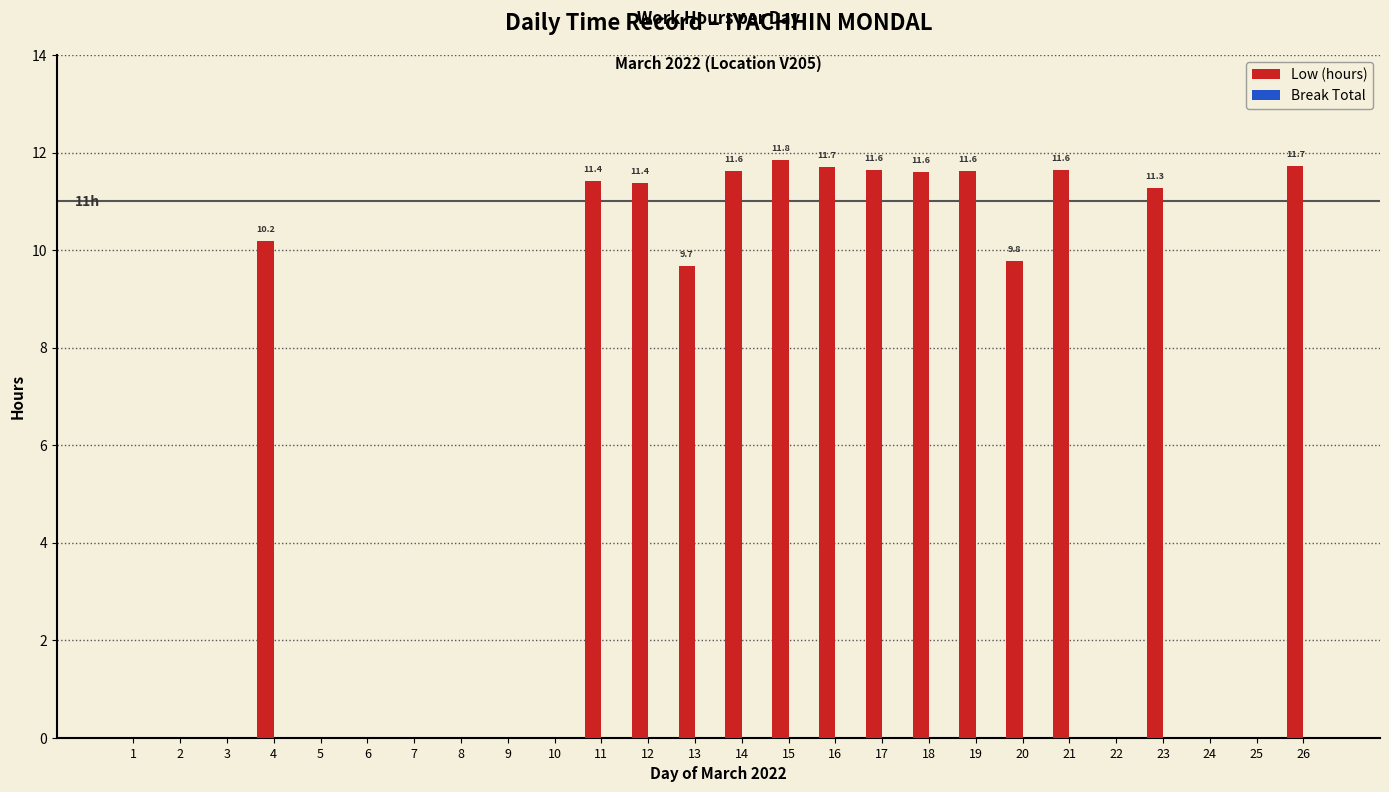

What is the change in value from 12 to 24?

-11.4